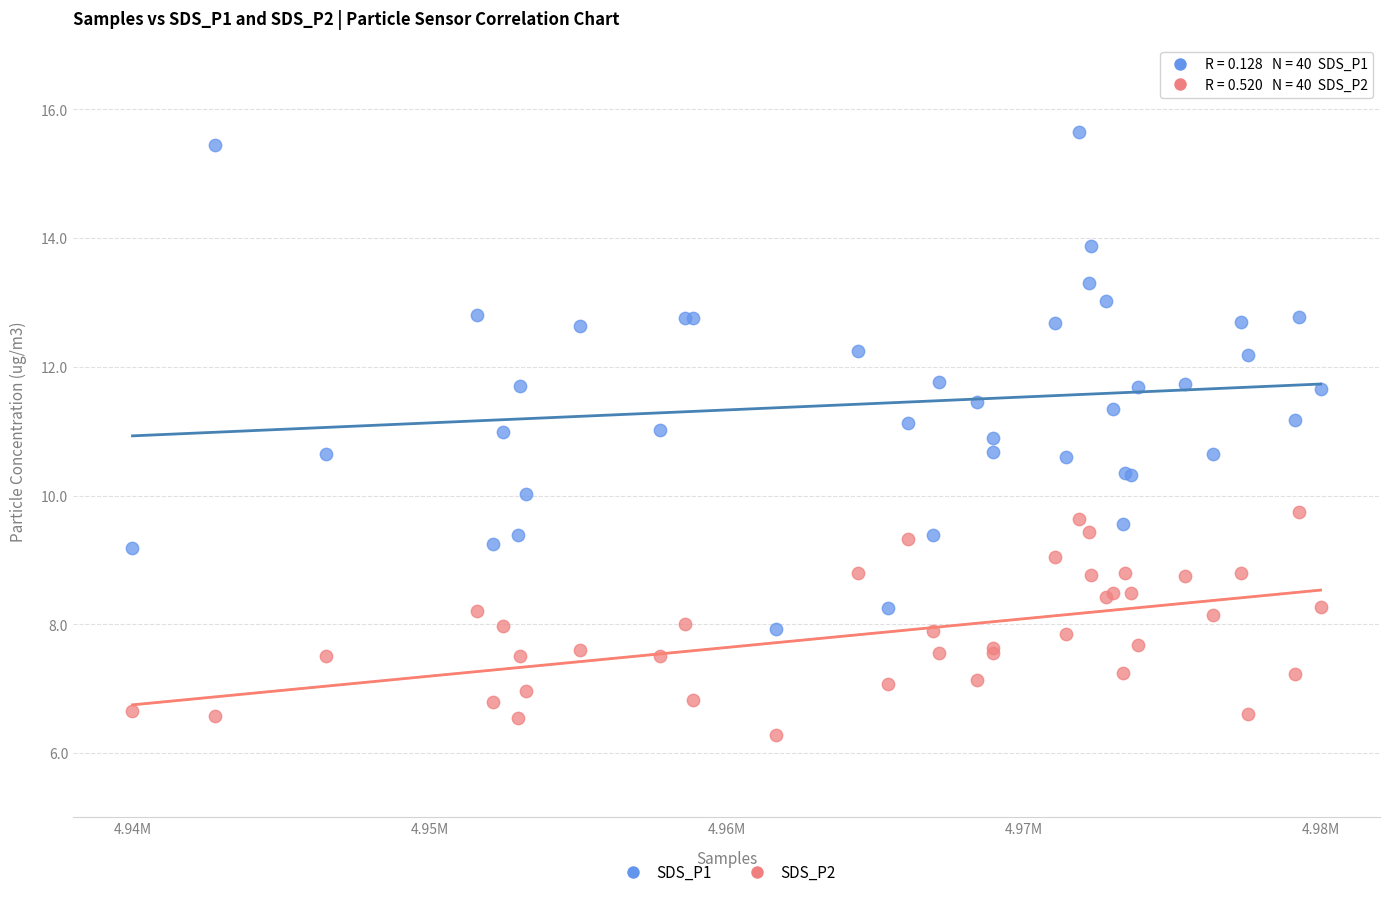

Which series contains the lowest Y value?

SDS_P2